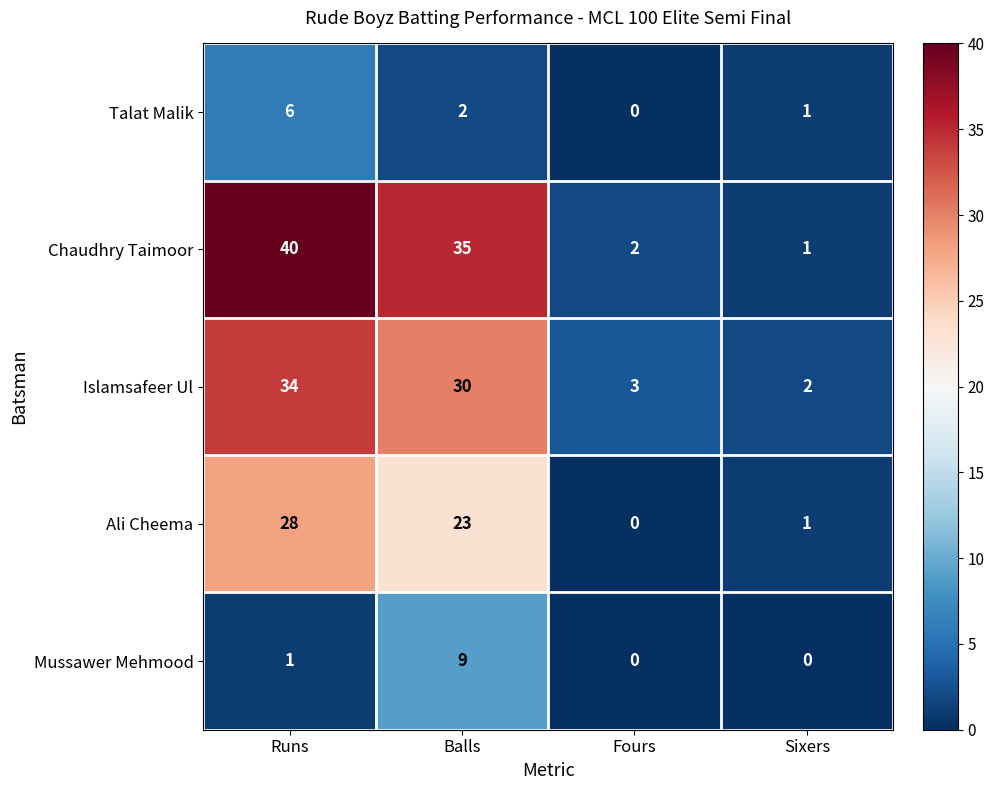

Rank the categories by Talat Malik value from highest to lowest.

Runs, Balls, Sixers, Fours